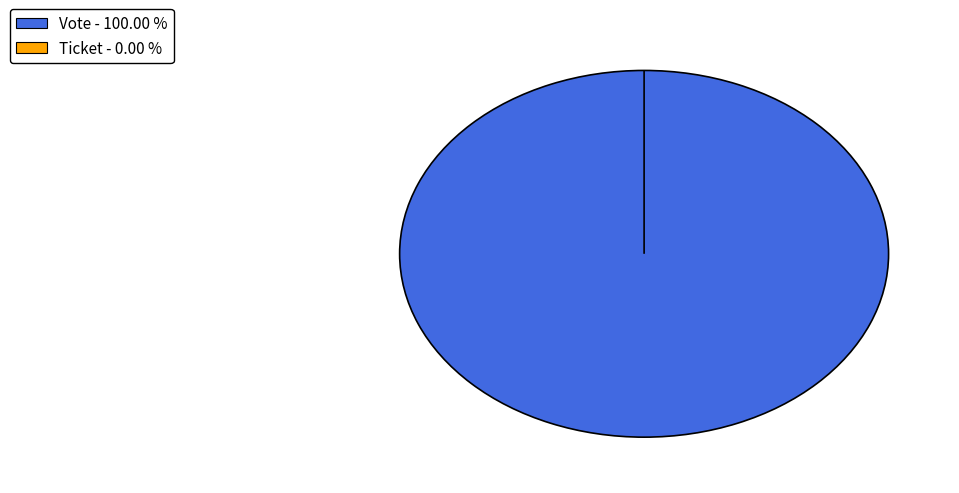

To the nearest percent, what is the difference between the largest and smallest slice percentages?

100%